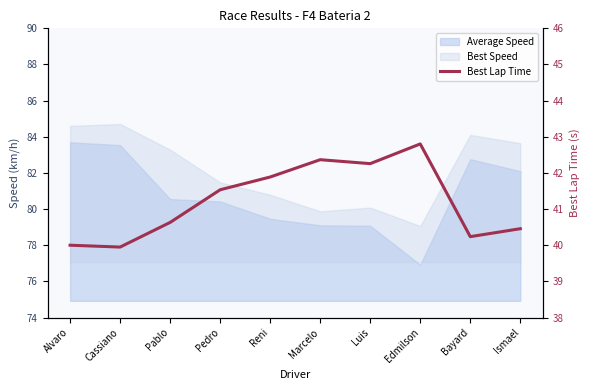

What is the smallest value displayed?

39.9